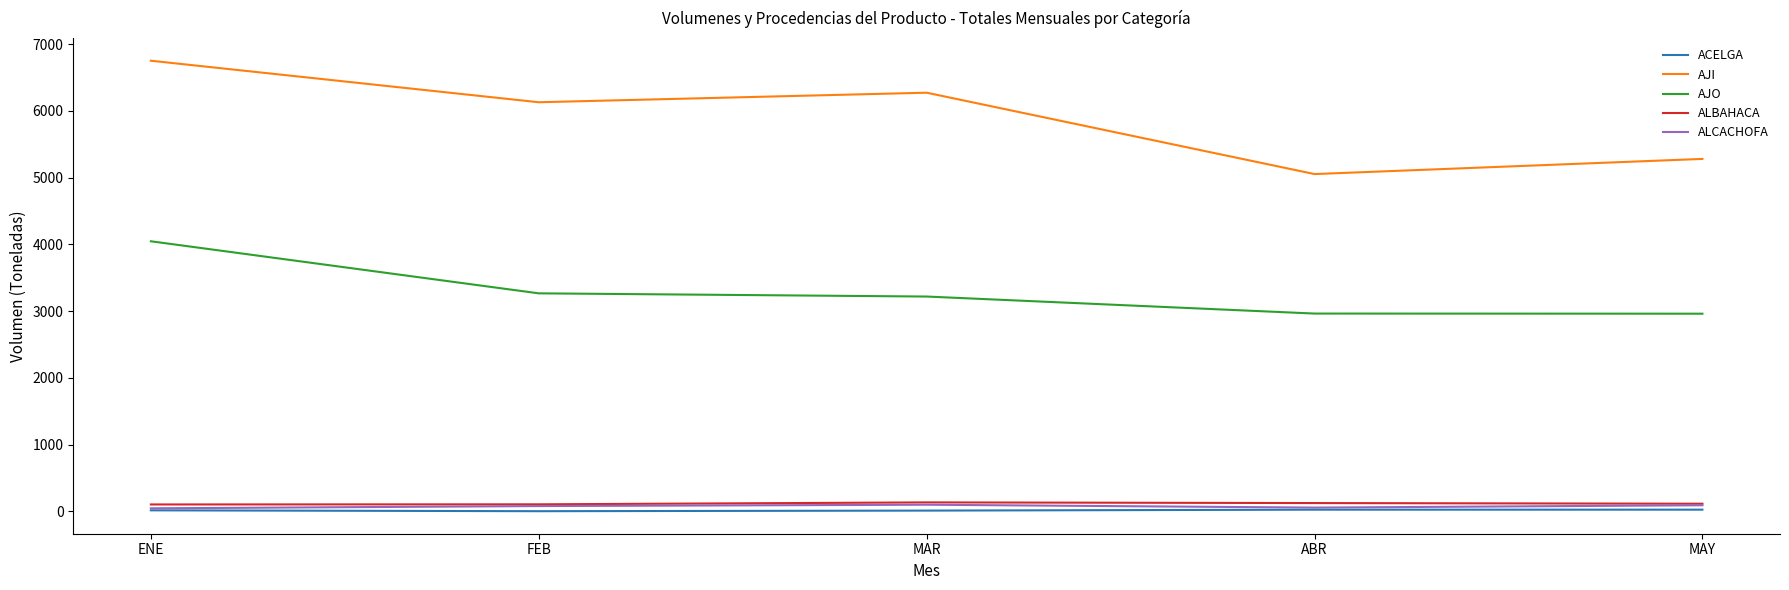

Which series has the largest total across all categories?

AJI